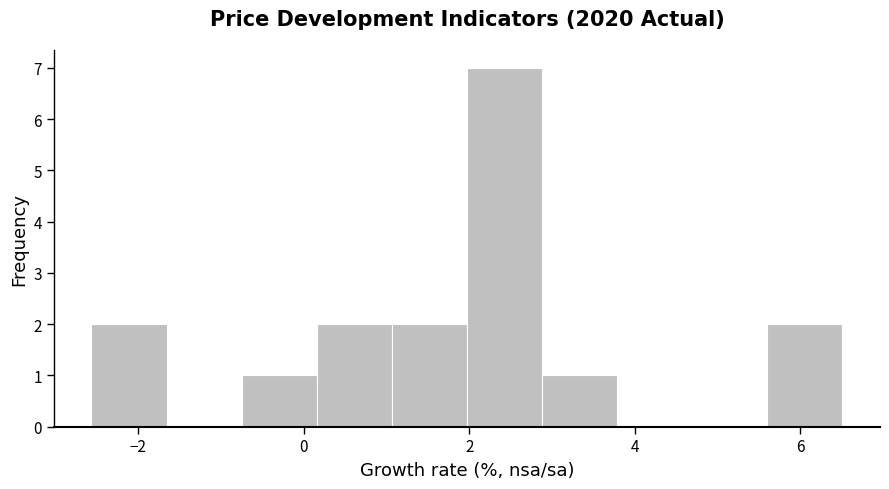

Over which range of the x-axis is the bar tallest?

2.0 to 2.8